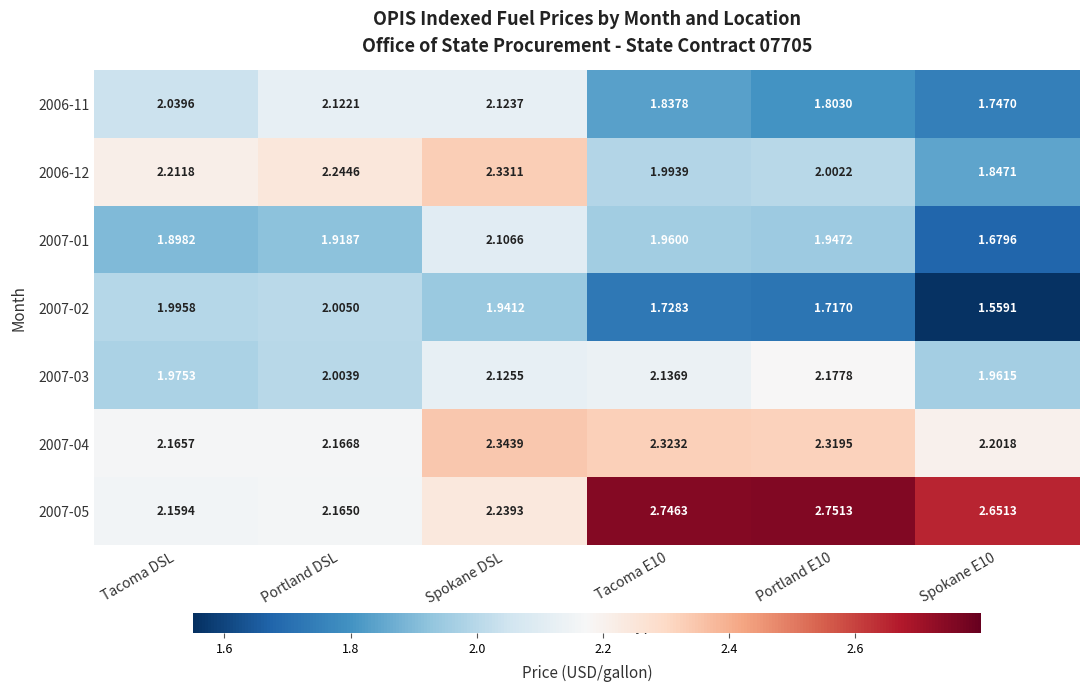

Is the value of 2007-04 at Tacoma E10 greater than the value of 2007-03 at Spokane E10?

Yes